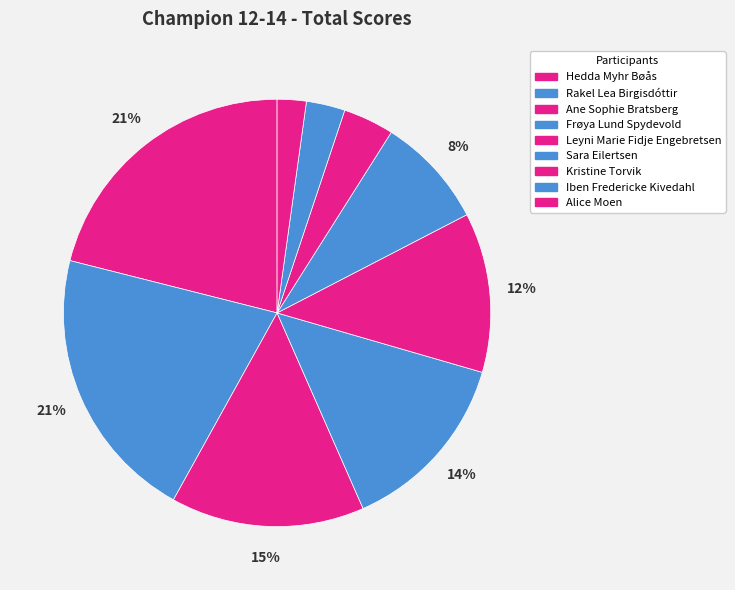

What is the total percentage of Ane Sophie Bratsberg and Hedda Myhr Bøås?

35.7%